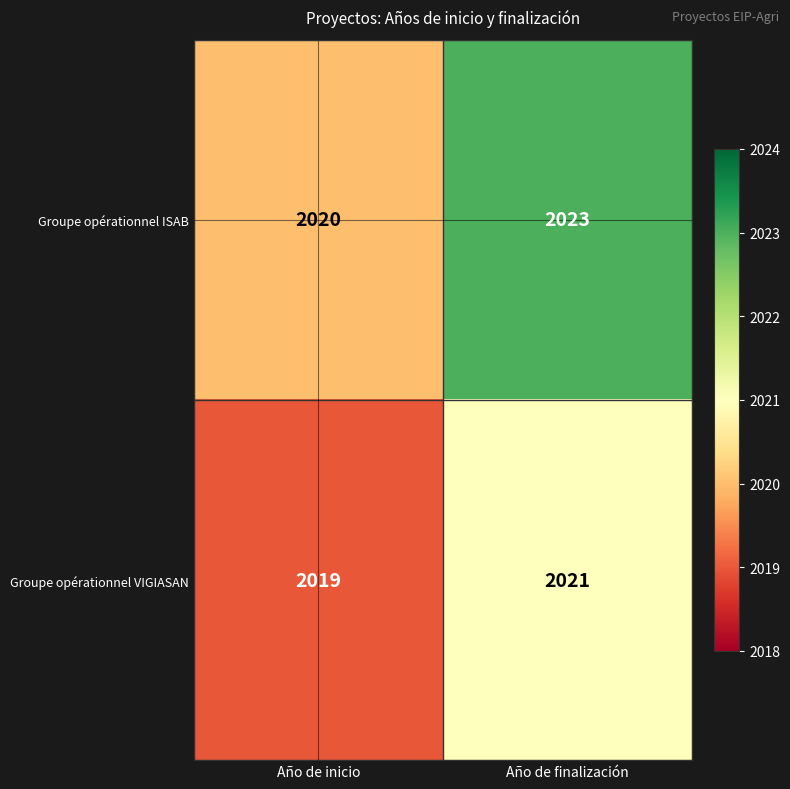

What is the approximate value of Groupe opérationnel VIGIASAN at Año de finalización?

2021